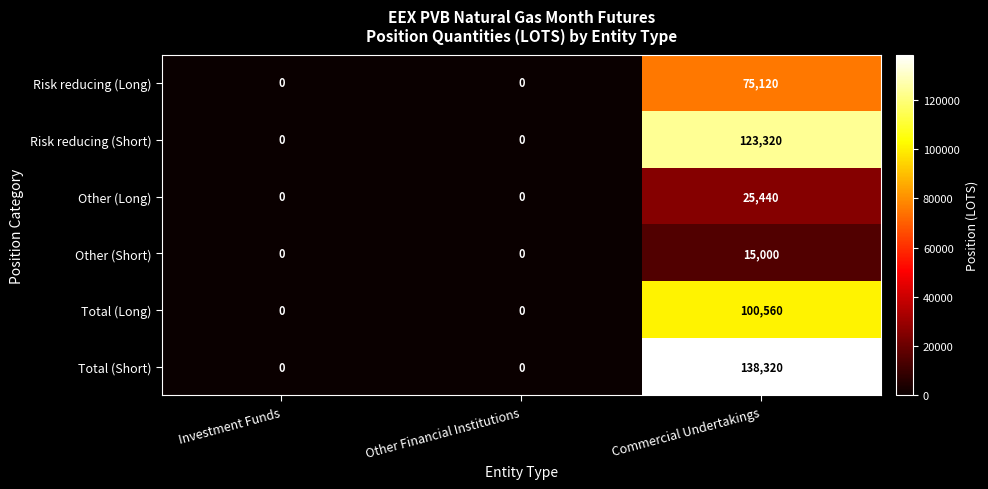

Which series has the largest total across all categories?

Total (Short)